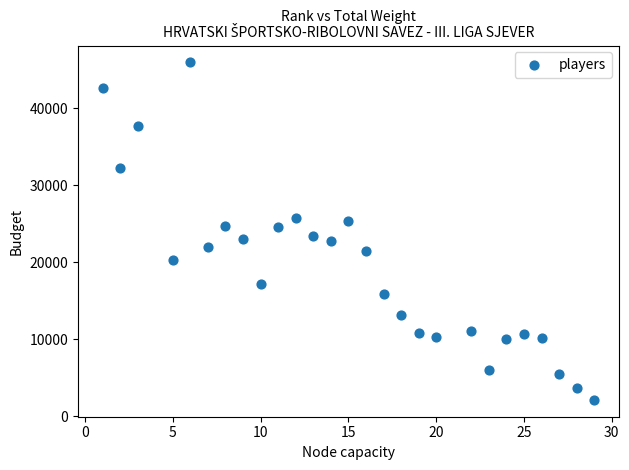

What is the range of X values (max minus min)?

28